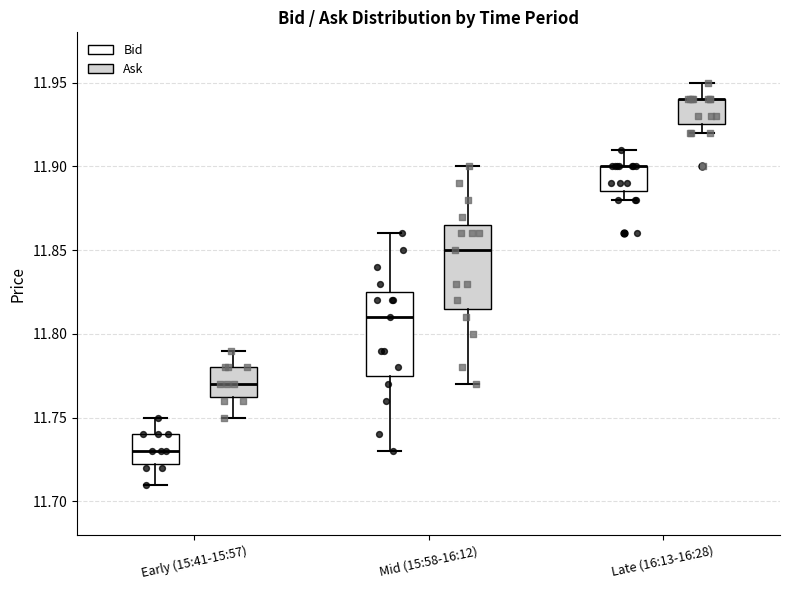

Reading left to right, transcribe this box plot: for each box, give where its median line is, the range the box spans, and where its two whiskers end, as read against the y-axis. The values are not printed on the chart, so give them approximately, as read against the axis.

Early (15:41-15:57) (Bid): median 11.730, box 11.725 to 11.740, whiskers 11.710 to 11.750
Early (15:41-15:57) (Ask): median 11.770, box 11.765 to 11.780, whiskers 11.750 to 11.790
Mid (15:58-16:12) (Bid): median 11.810, box 11.775 to 11.825, whiskers 11.730 to 11.860
Mid (15:58-16:12) (Ask): median 11.850, box 11.815 to 11.865, whiskers 11.770 to 11.900
Late (16:13-16:28) (Bid): median 11.900 (drawn on the box's upper edge), box 11.885 to 11.900, whiskers 11.880 to 11.910
Late (16:13-16:28) (Ask): median 11.940 (drawn on the box's upper edge), box 11.925 to 11.940, whiskers 11.920 to 11.950